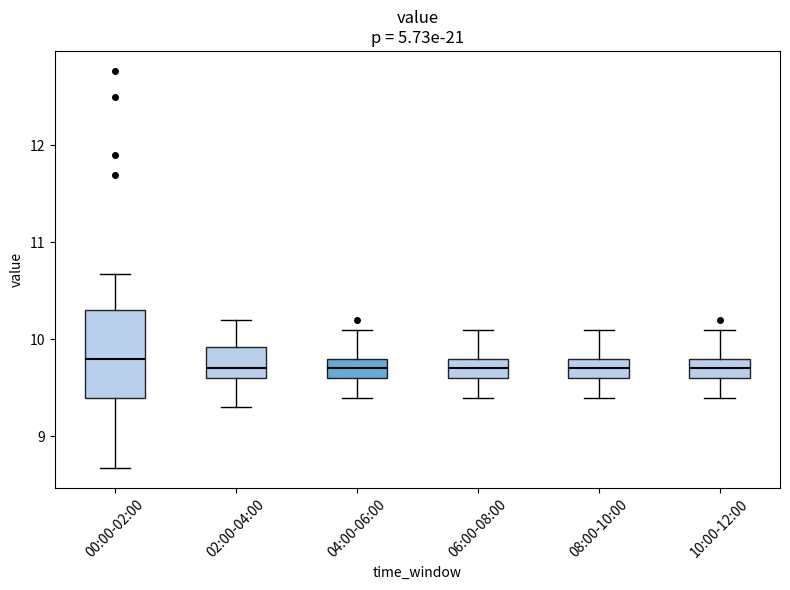

Reading left to right, read every box against the y-axis: the position of its median line, the range the box covers, and the ends of its whiskers. The values are not printed on the chart, so give them approximately, as read against the axis.

00:00-02:00: median 9.8, box 9.4 to 10.3, whiskers 8.7 to 10.7
02:00-04:00: median 9.7, box 9.6 to 9.9, whiskers 9.3 to 10.2
04:00-06:00: median 9.7, box 9.6 to 9.8, whiskers 9.4 to 10.1
06:00-08:00: median 9.7, box 9.6 to 9.8, whiskers 9.4 to 10.1
08:00-10:00: median 9.7, box 9.6 to 9.8, whiskers 9.4 to 10.1
10:00-12:00: median 9.7, box 9.6 to 9.8, whiskers 9.4 to 10.1